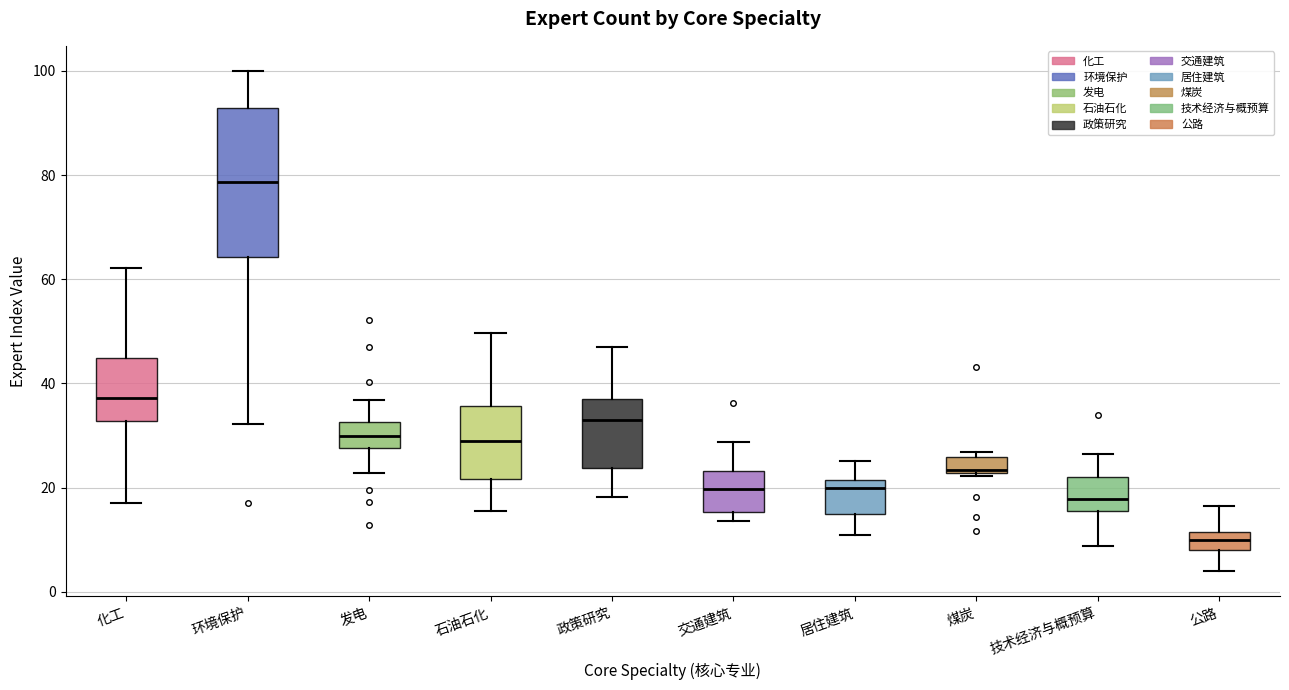

Comparing the boxes themselves (not the whiskers), which one is the tallest?

环境保护